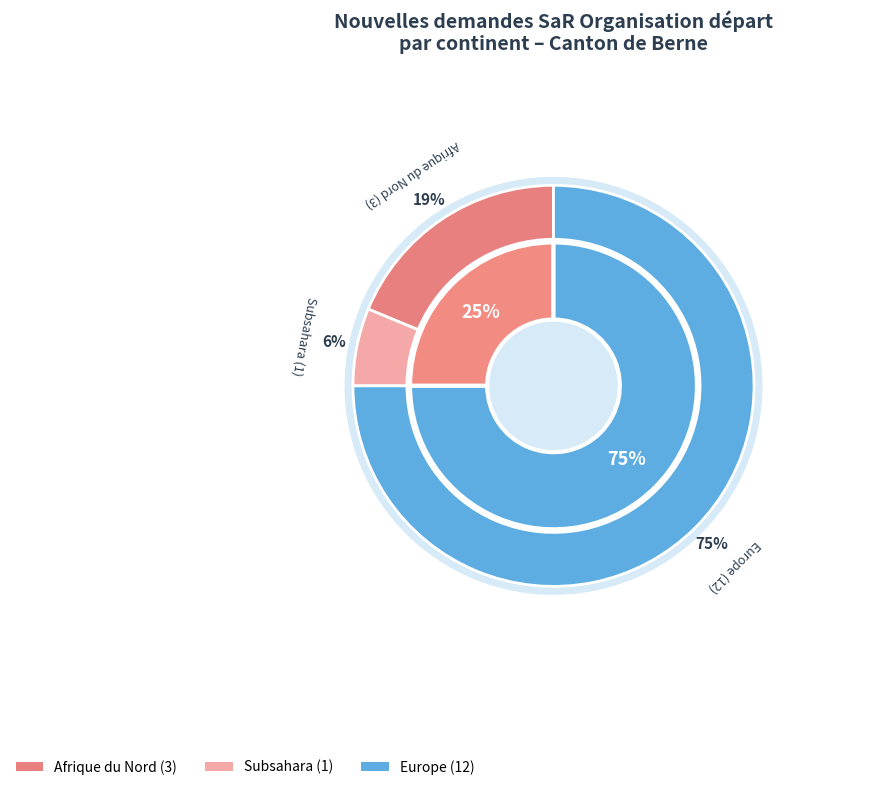

To the nearest percent, what portion does Afrique represent?

25%